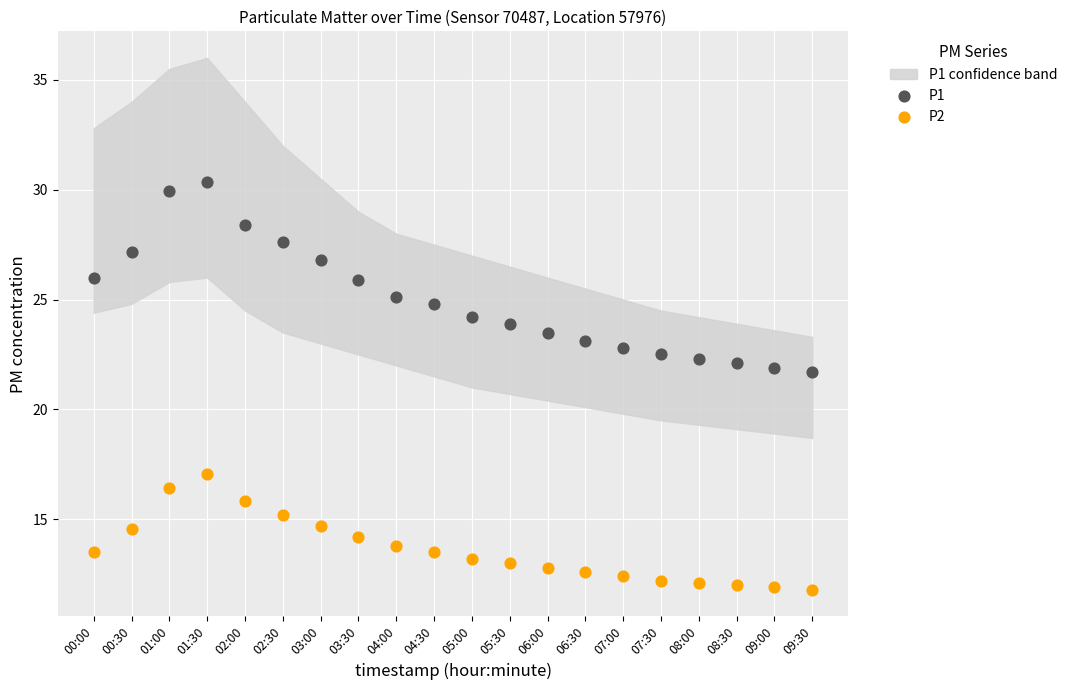

Which series reaches the minimum Y coordinate?

P2